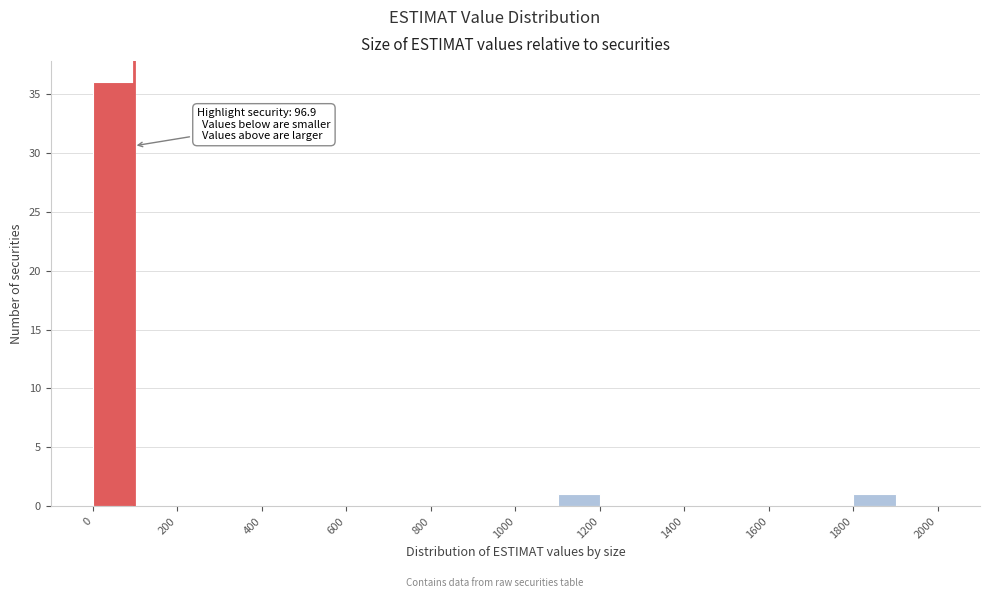

Which range on the x-axis has the tallest bar?

0 to 100